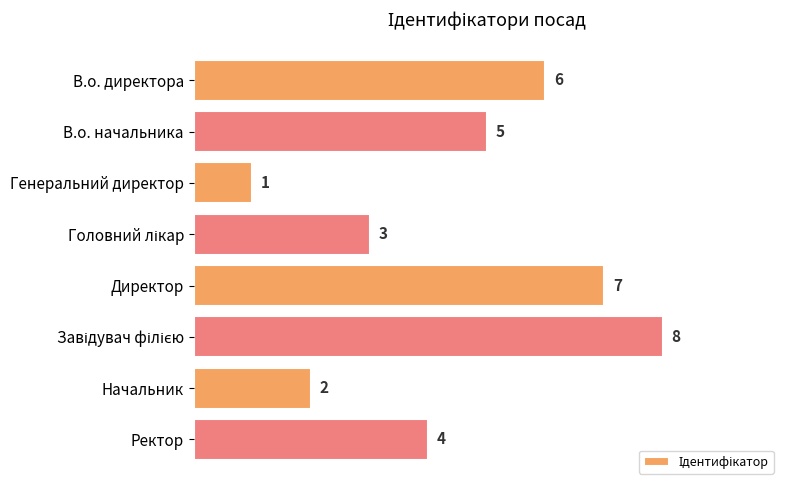

Reading bottom to top, extract all data points from this chart.

4	2	8	7	3	1	5	6